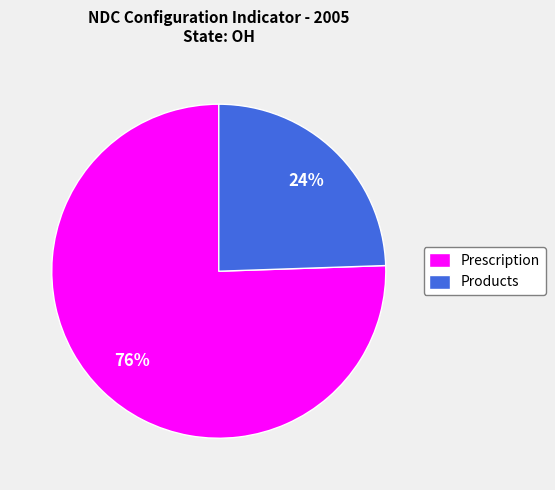

What is the ratio of the value at Products to the value at Prescription?

0.3